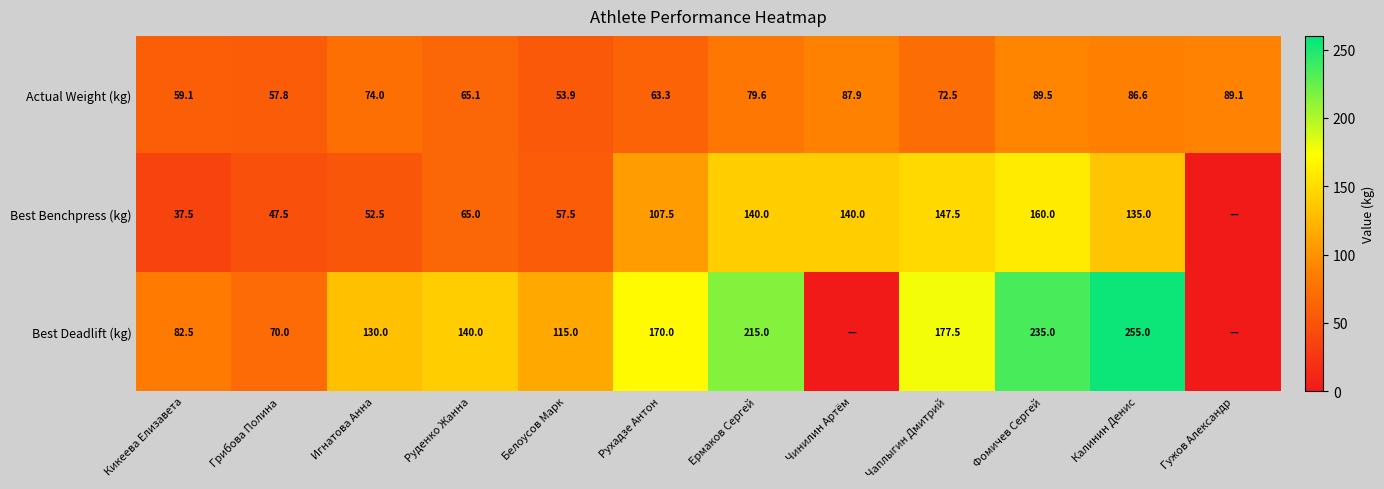

The Best Benchpress (kg) series shows 251.6 at Чаплыгин Дмитрий. True or false?

False